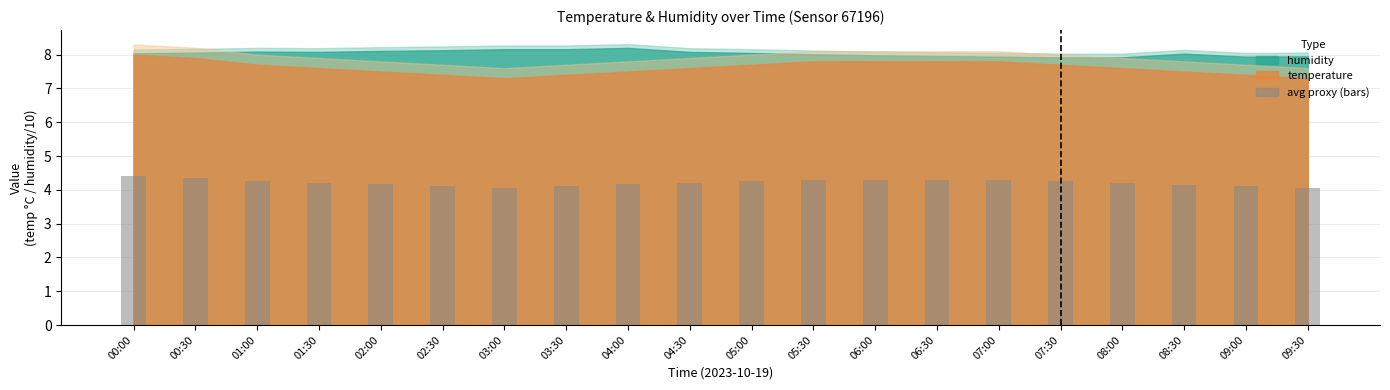

What is the label of the 1st bar from the right?

09:30